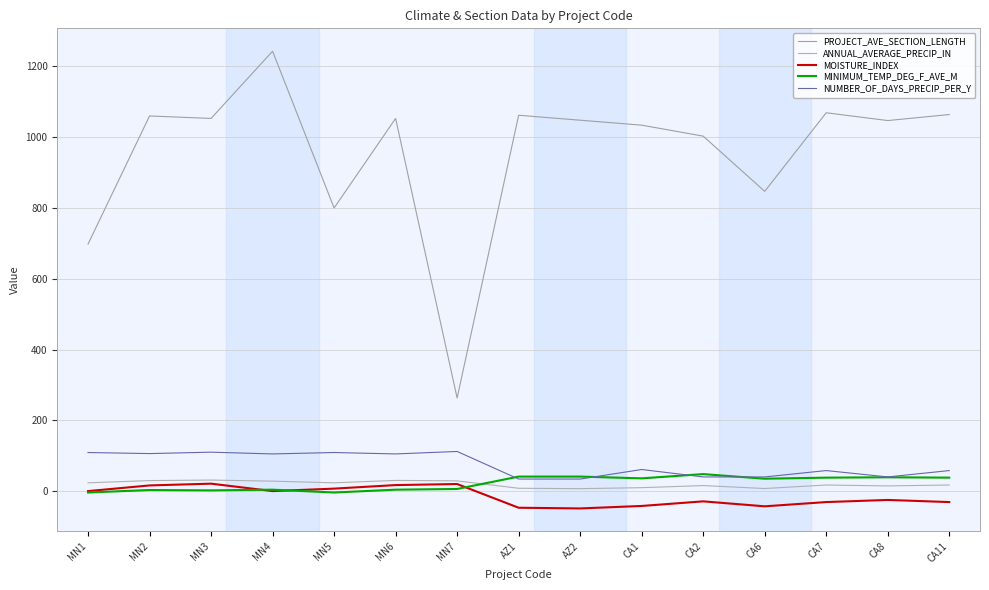

What is the difference between the maximum and second lowest values in the MOISTURE_INDEX series?

68.0